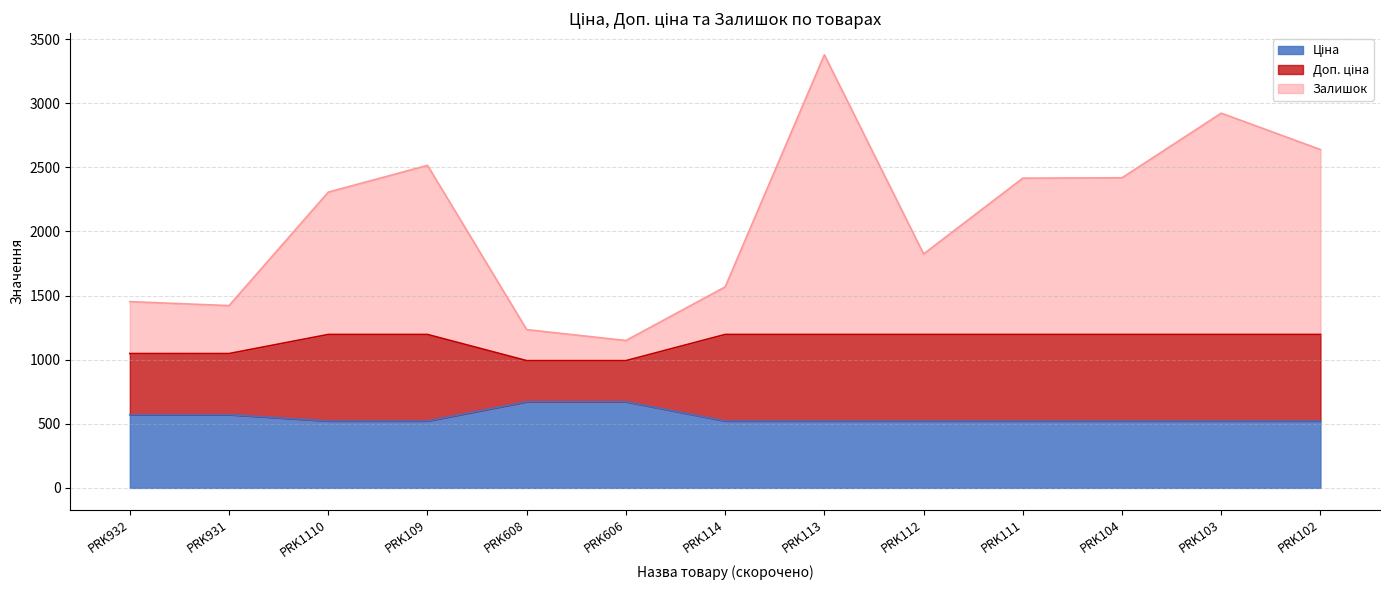

List the series in order of their peak value, lowest first.

Ціна, Доп. ціна, Залишок